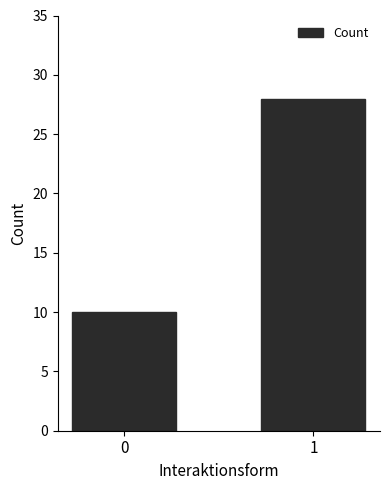

Which label corresponds to the largest value in the chart?

1